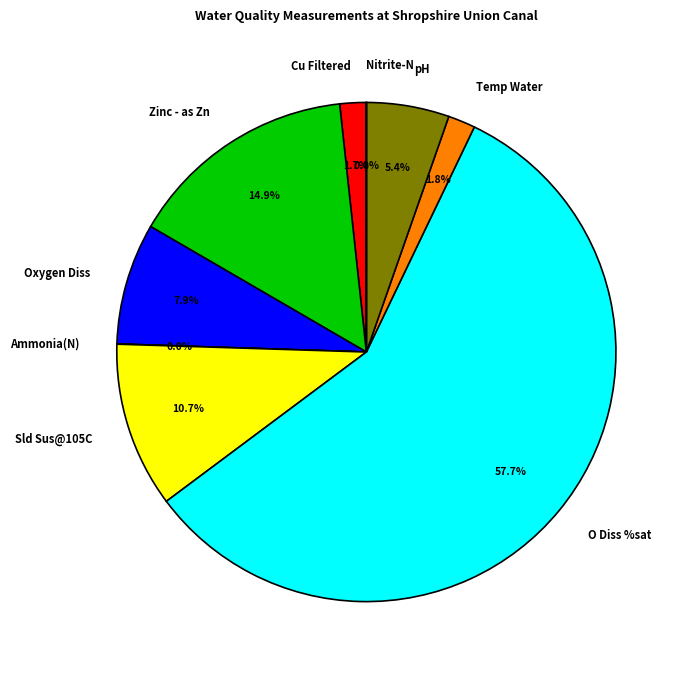

Is there a majority slice in this chart?

Yes